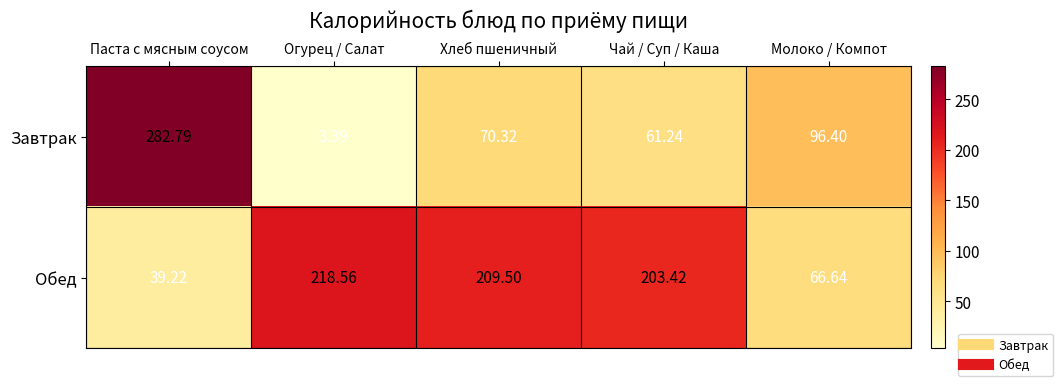

Which series has the widest spread of values?

Завтрак